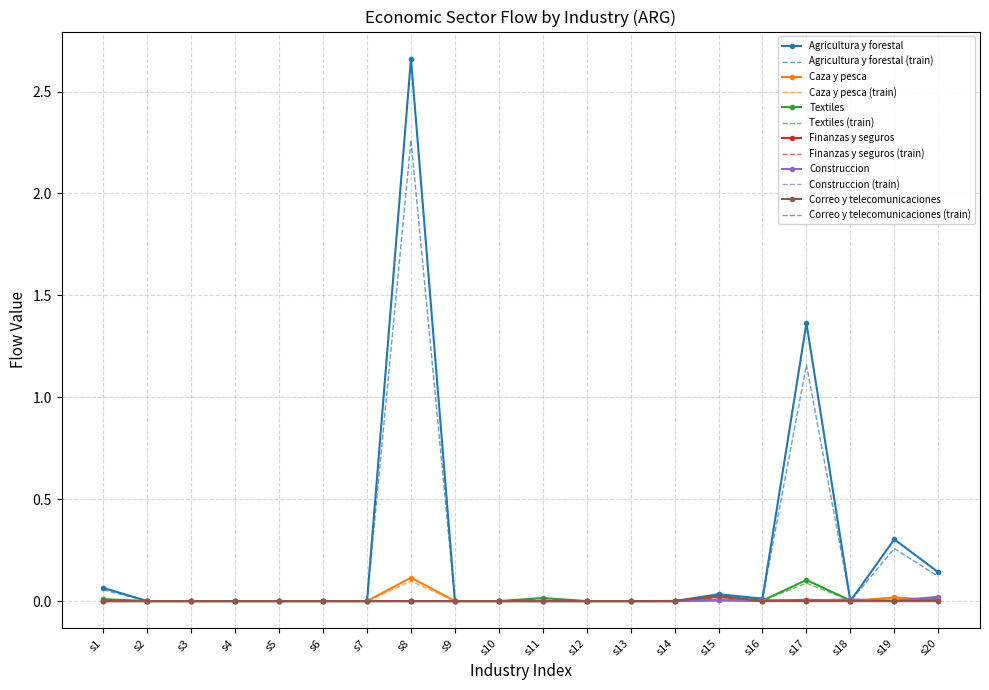

The value of Caza y pesca at s15 is 0.0. True or false?

True